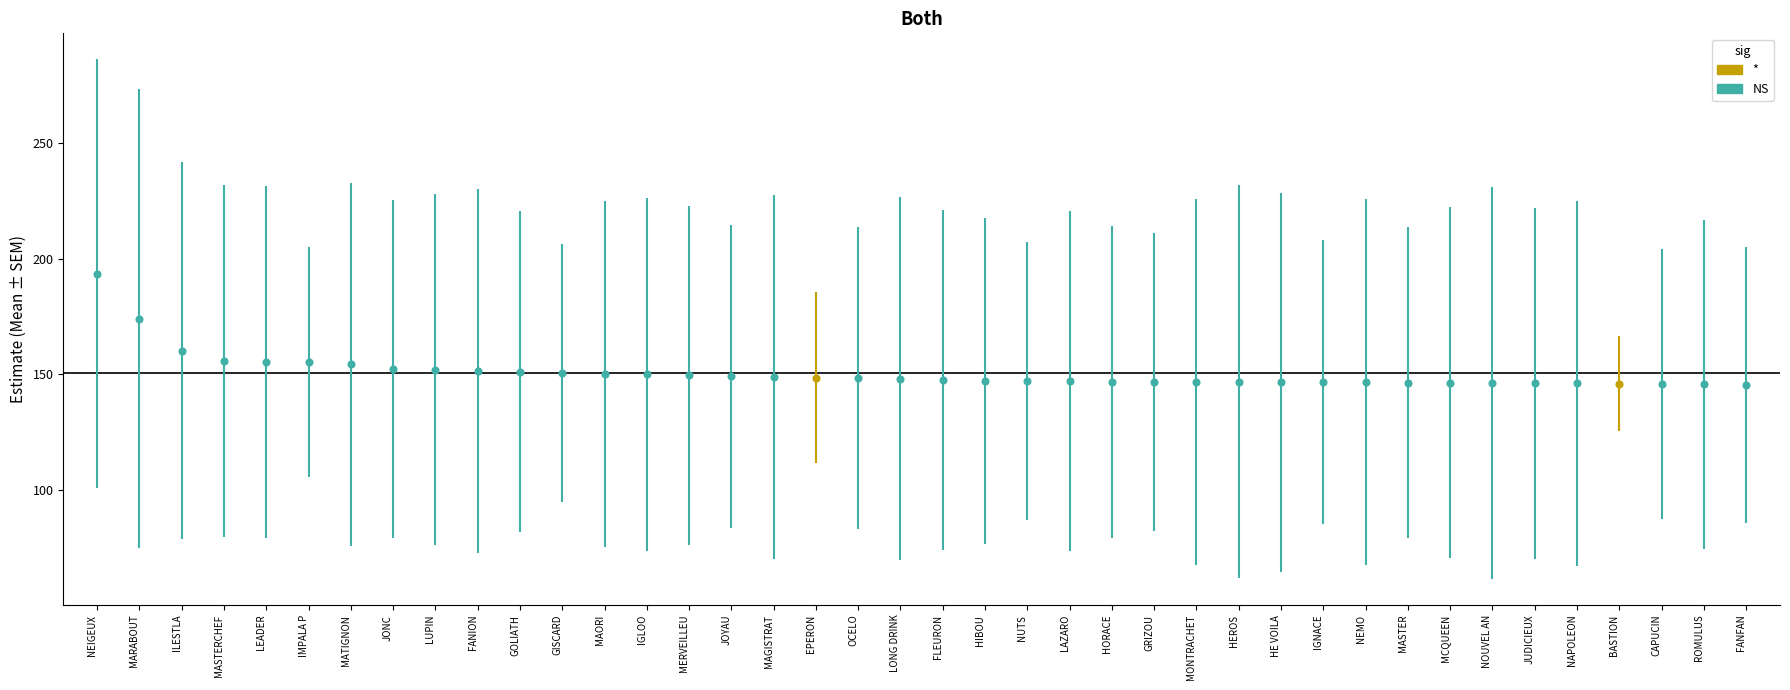

The rel series shows 0.2 at EPERON. True or false?

False